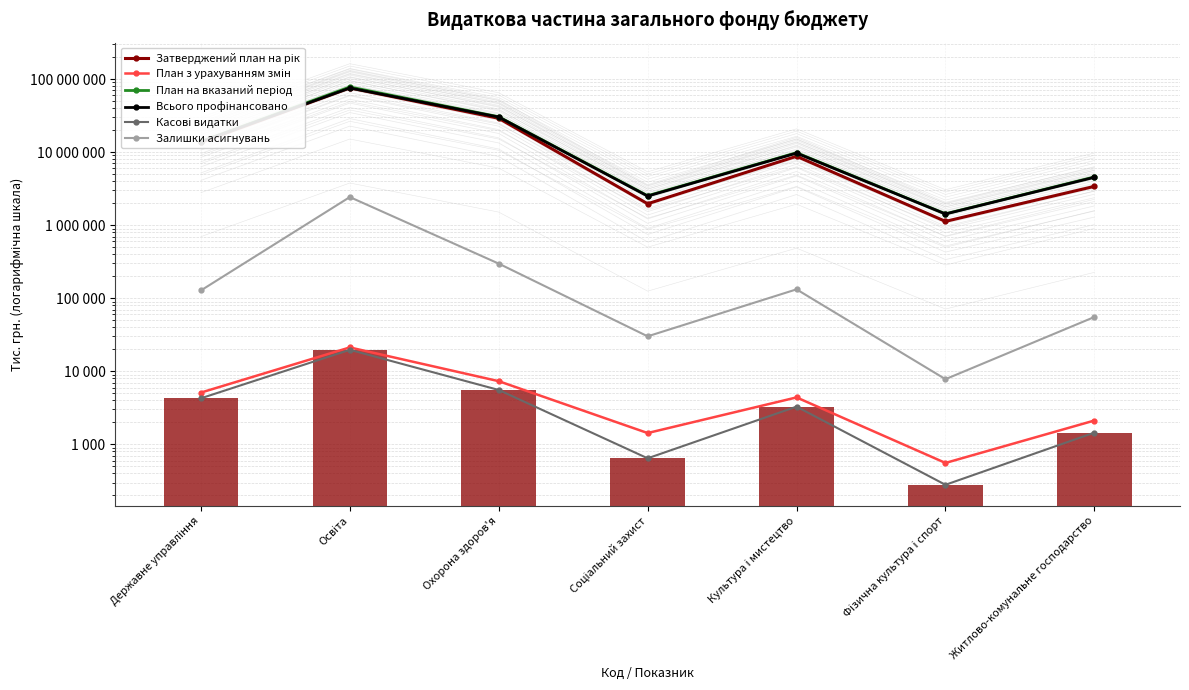

What is the average value of the Затверджений план на рік series?

19108571.4